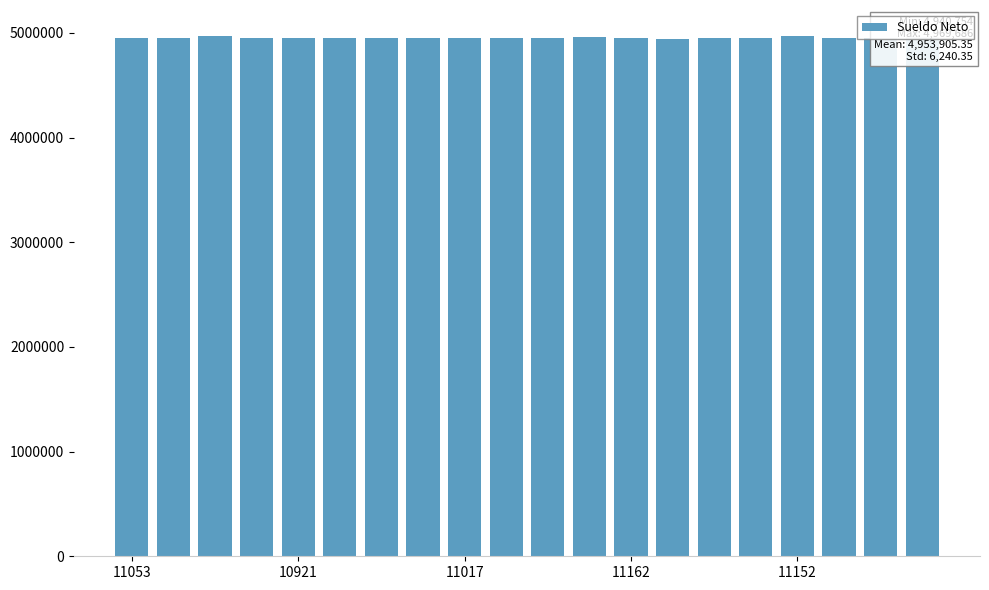

What is the minimum value shown in the chart?

4940754